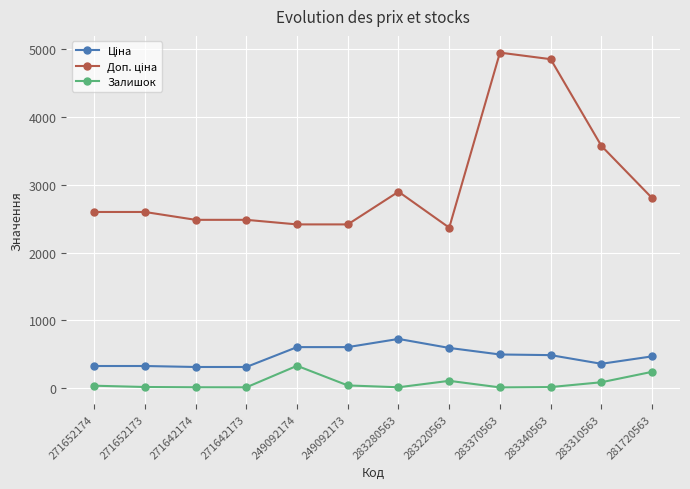

True or false: Залишок has a value of 15.0 at 271652173.

True